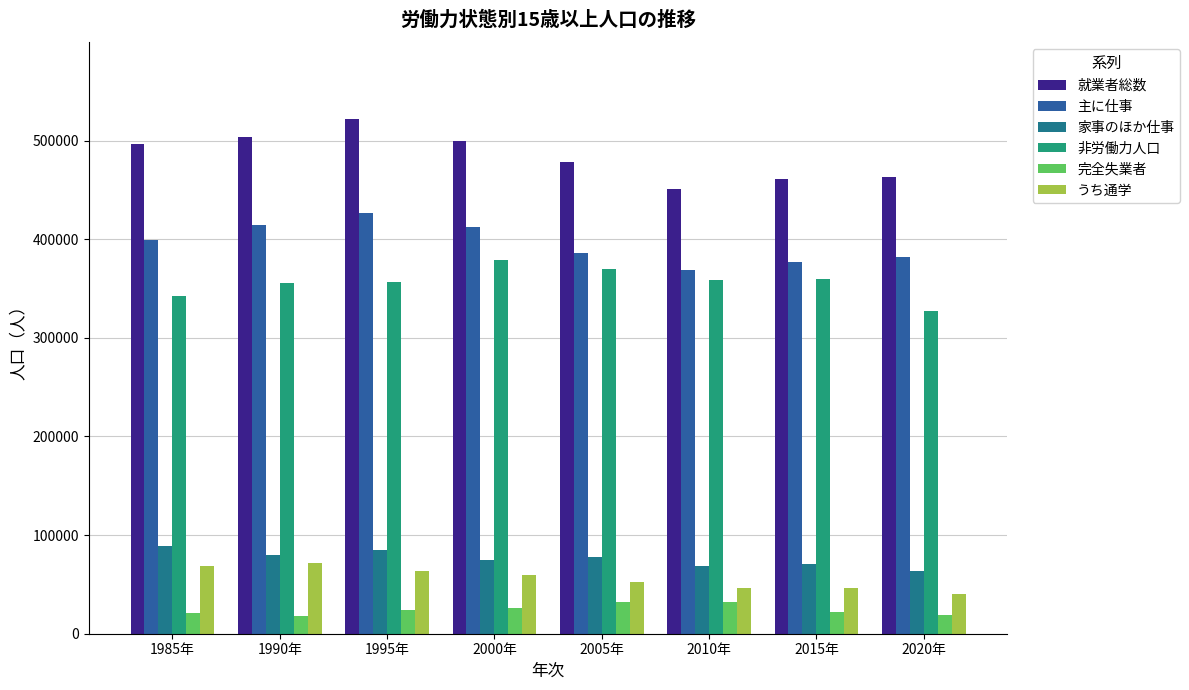

Which series has the largest total across all categories?

就業者総数